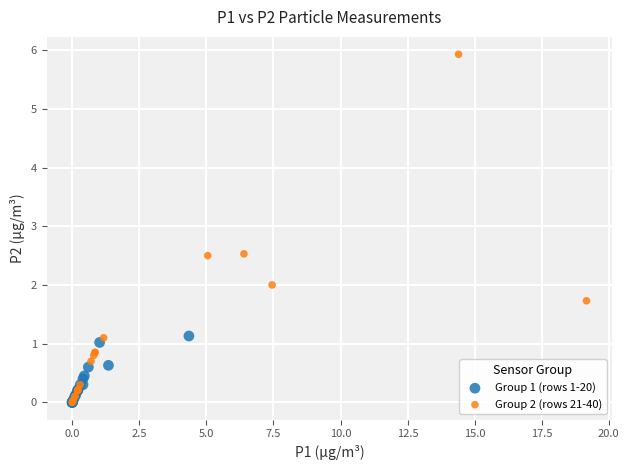

What are all the series names shown in the legend?

Group 1 (rows 1-20), Group 2 (rows 21-40)